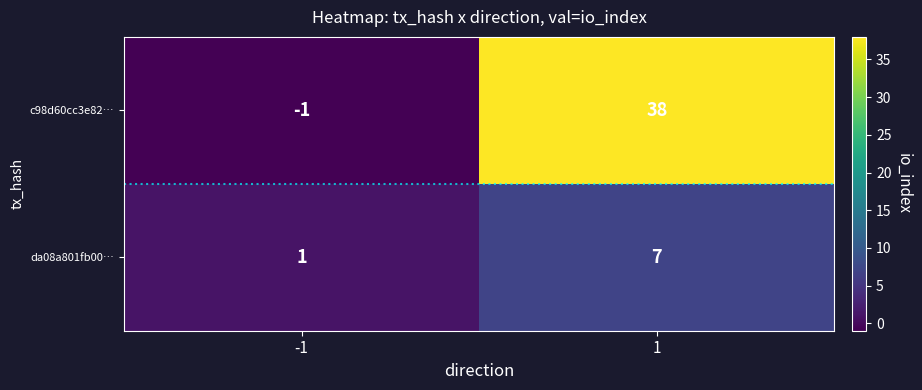

What is the sum of the da08a801fb00… values at -1 and 1?

8